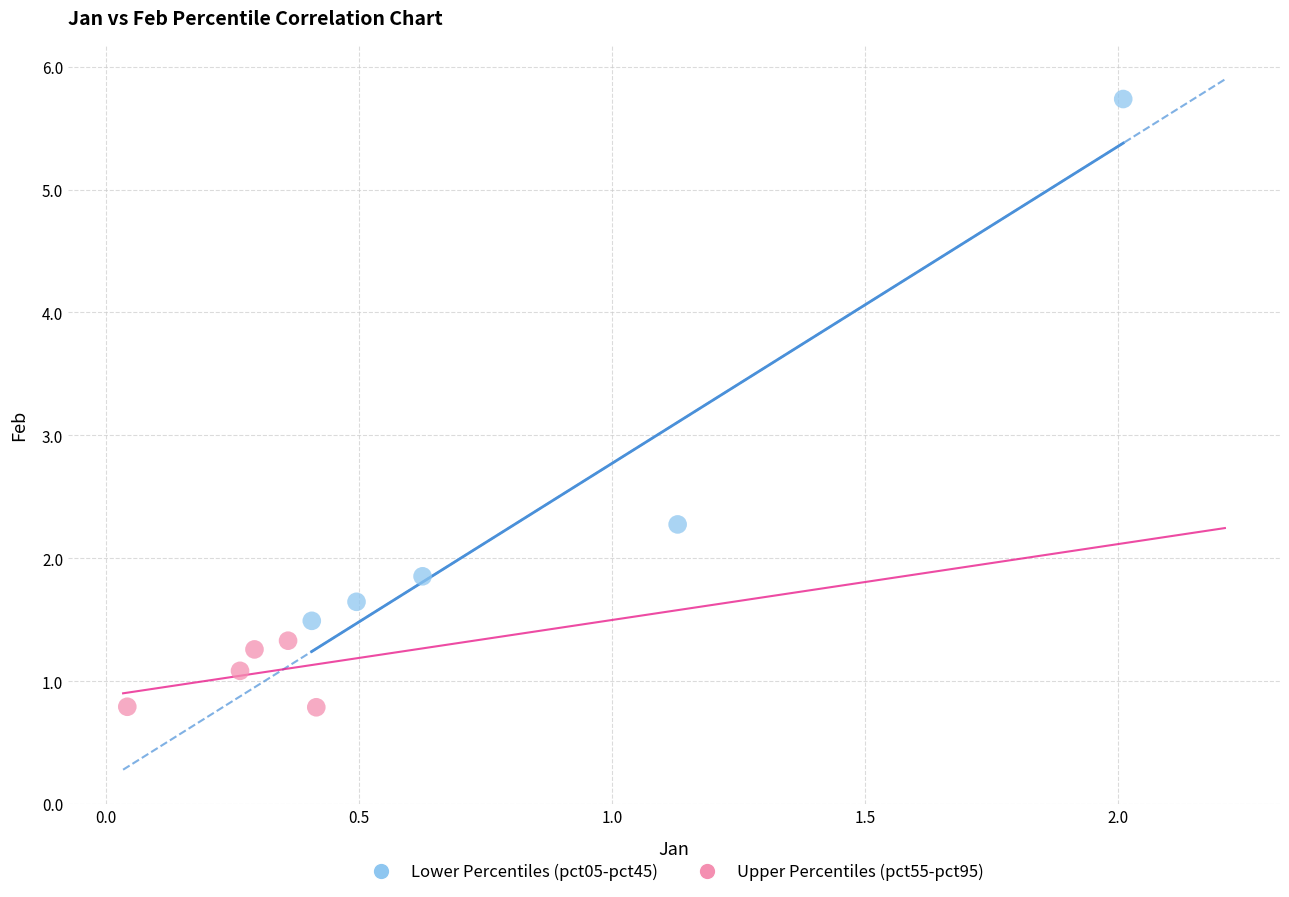

Which series reaches the minimum Y coordinate?

Upper Percentiles (pct55-pct95)